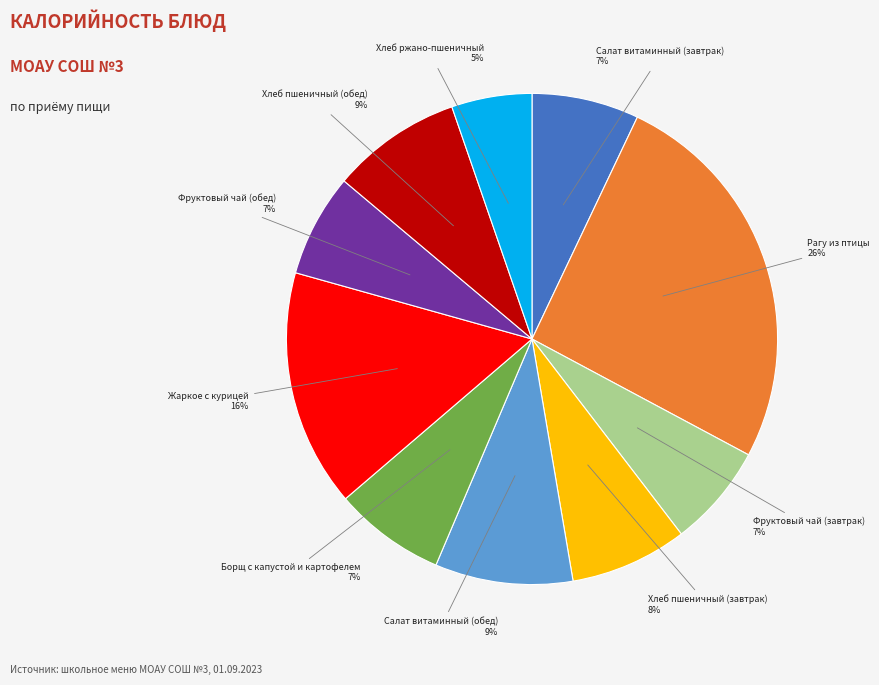

To the nearest percent, what is the average slice percentage?

10%